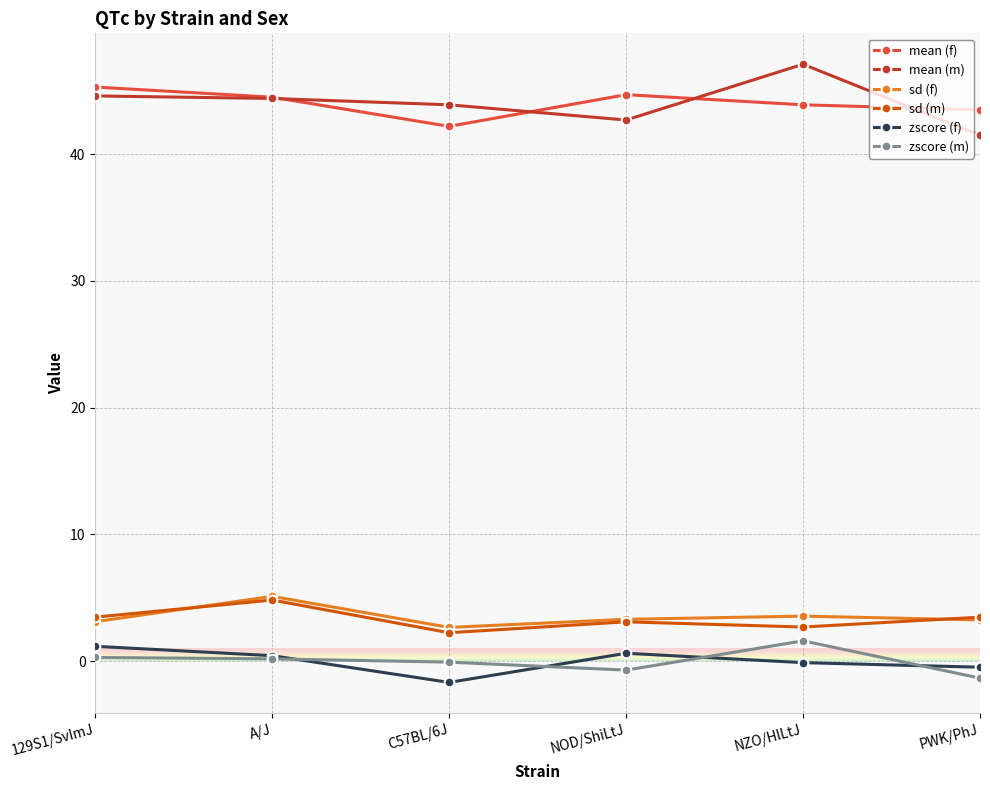

True or false: mean (m) and sd (m) intersect in this chart.

False